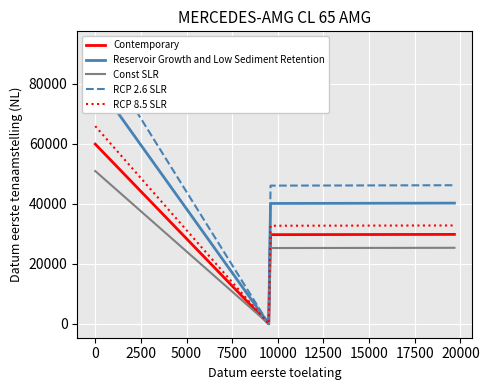

Count the number of data series in this chart.

5